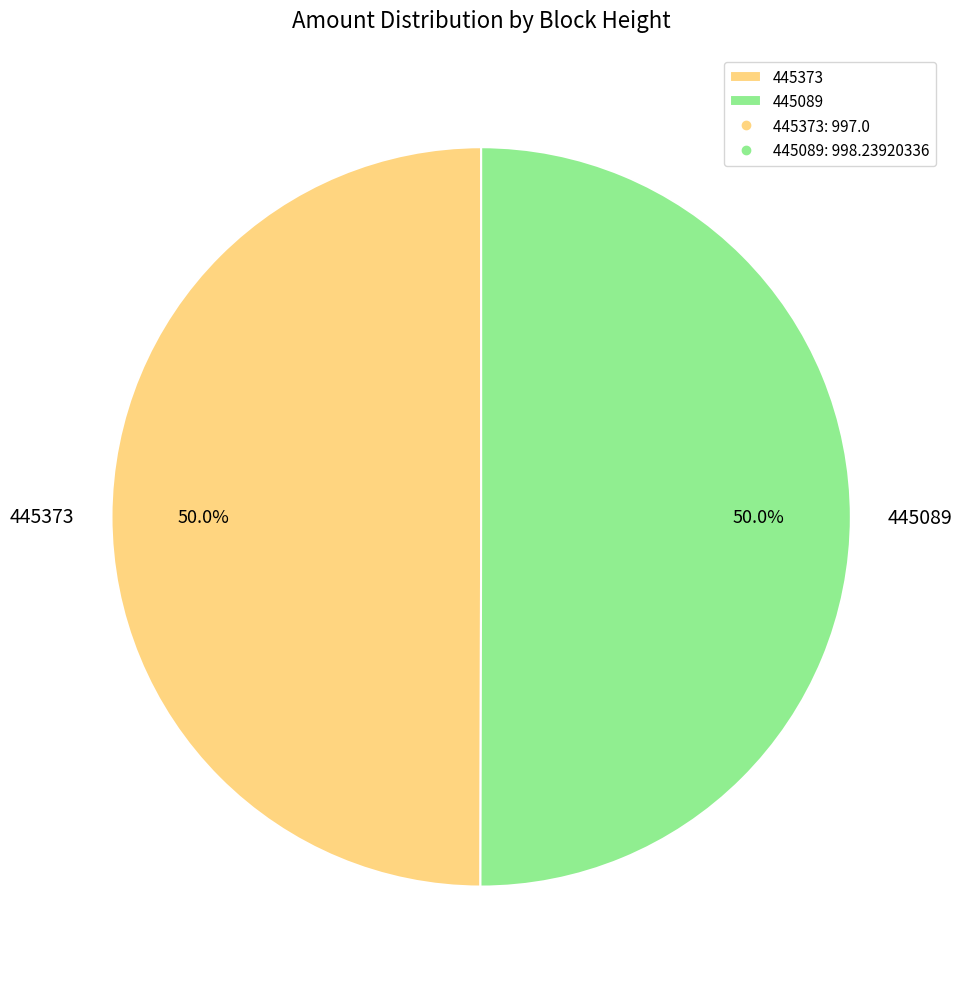

To the nearest percent, what is the combined percentage of 445089 and 445373?

100%